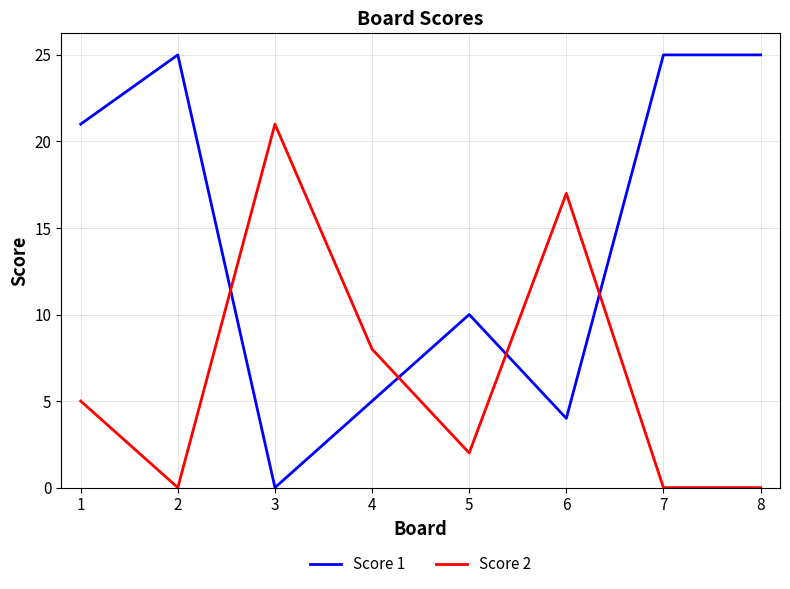

What is the difference between the maximum and minimum values in the Score 1 series?

25